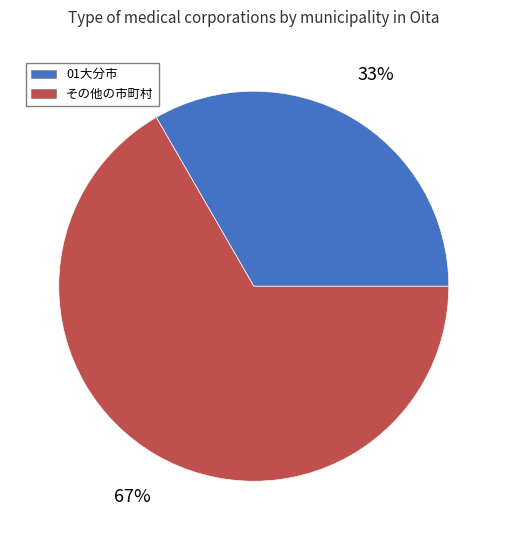

What percentage is the 01大分市 slice, to the nearest percent?

33%